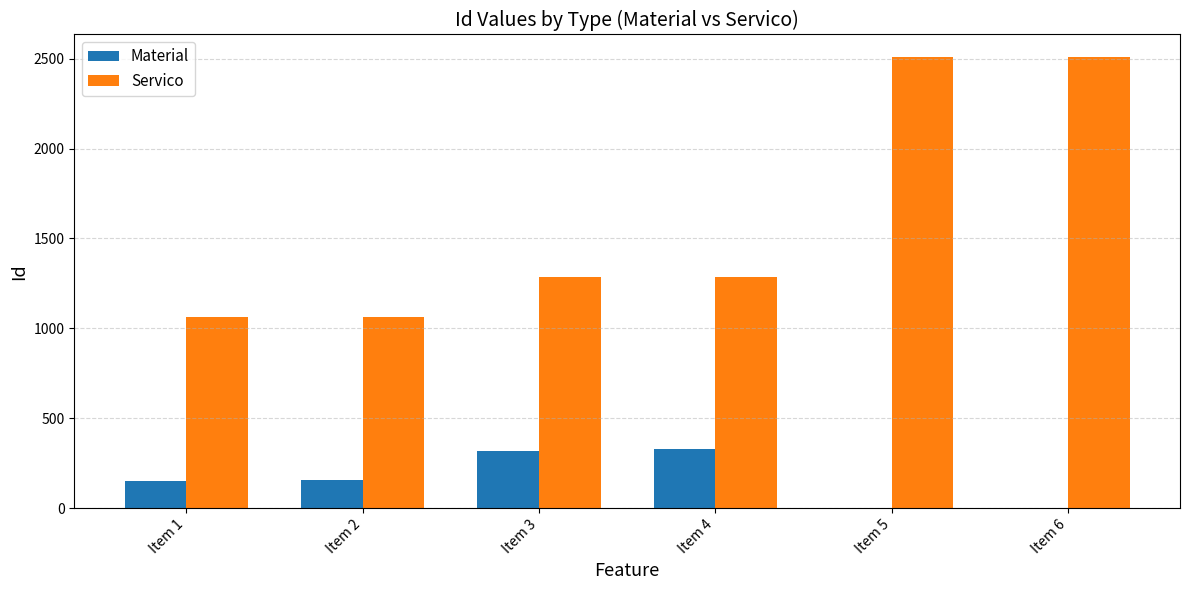

Between Item 4 and Item 5, which series saw the biggest shift?

Servico